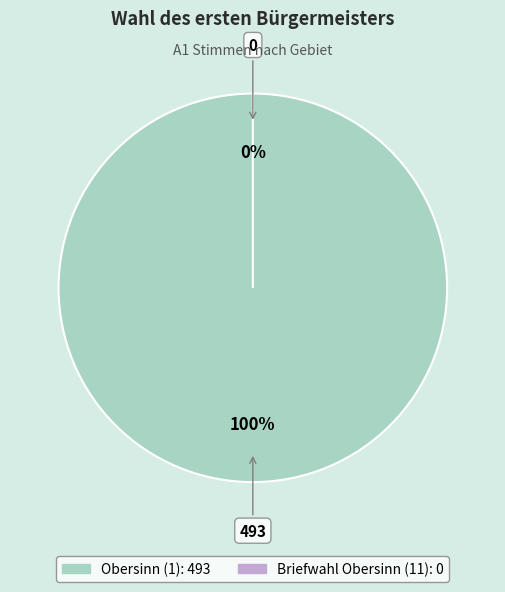

To the nearest percent, what percentage of the pie is 1?

100%